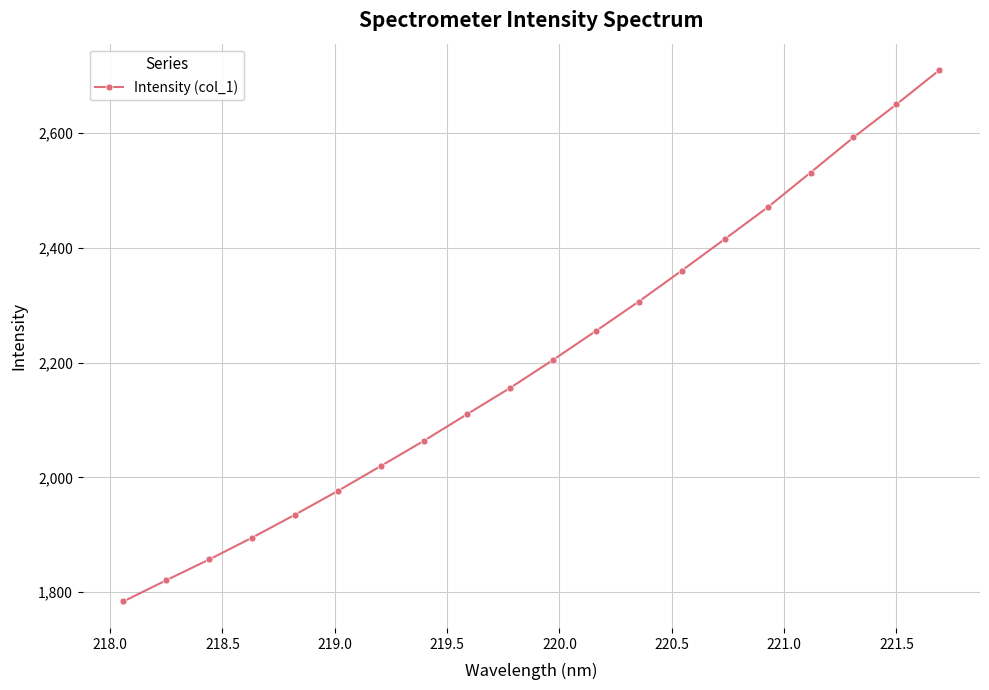

What is the sum of all values?

44116.5